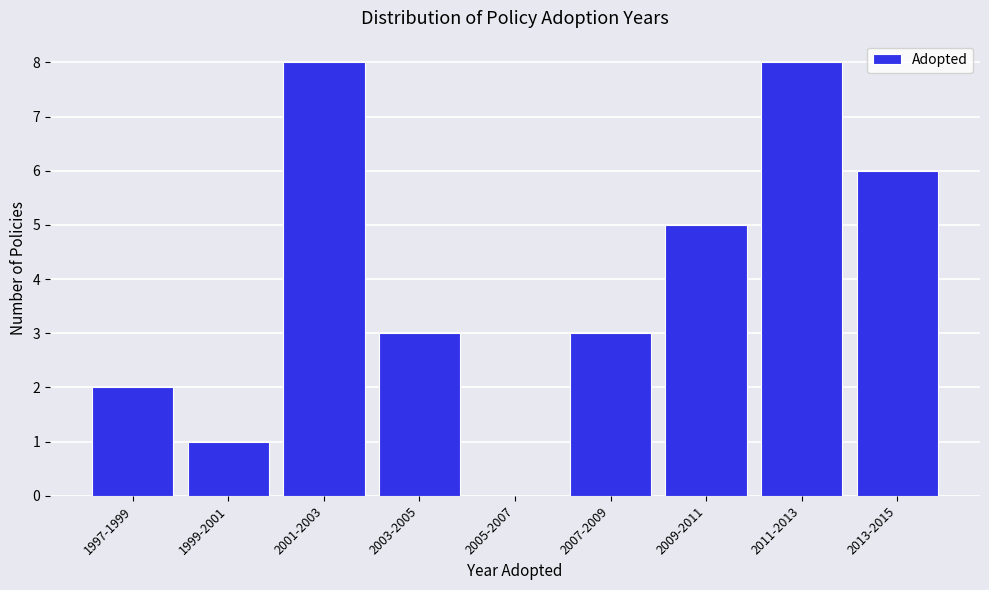

Reading left to right, list all the values displayed in this chart.

1997-1999=2	1999-2001=1	2001-2003=8	2003-2005=3	2005-2007=0	2007-2009=3	2009-2011=5	2011-2013=8	2013-2015=6